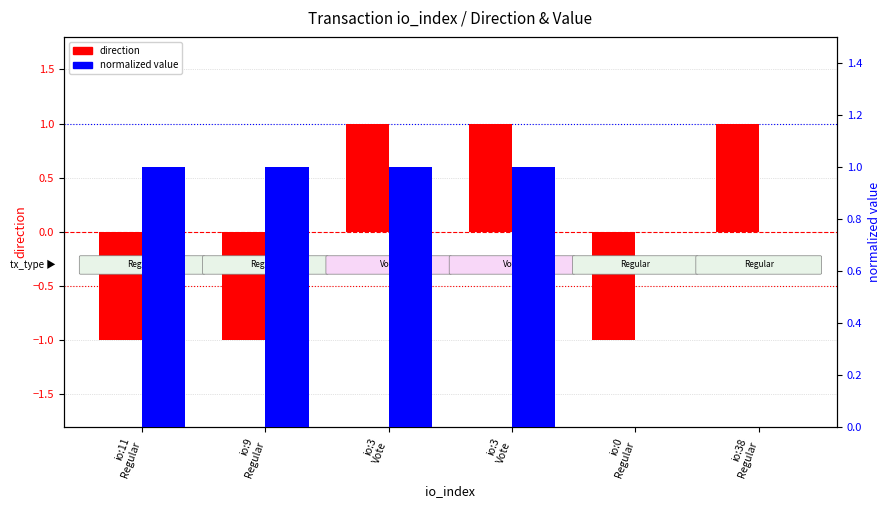

Reading left to right, what are all the values shown in this chart?

direction: io:11
Regular=-1	io:9
Regular=-1	io:3
Vote=1	io:3
Vote=1	io:0
Regular=-1	io:38
Regular=1
normalized value: io:11
Regular=1	io:9
Regular=1	io:3
Vote=1	io:3
Vote=1	io:0
Regular=0	io:38
Regular=0